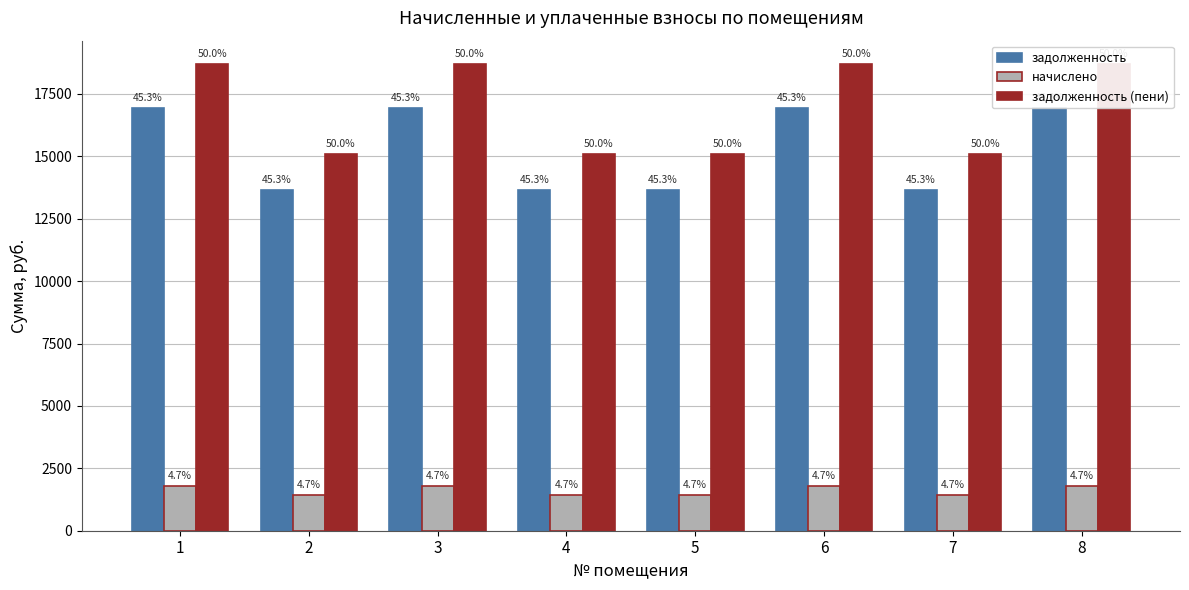

What is the spread (max minus min) of values at 7?

13643.3